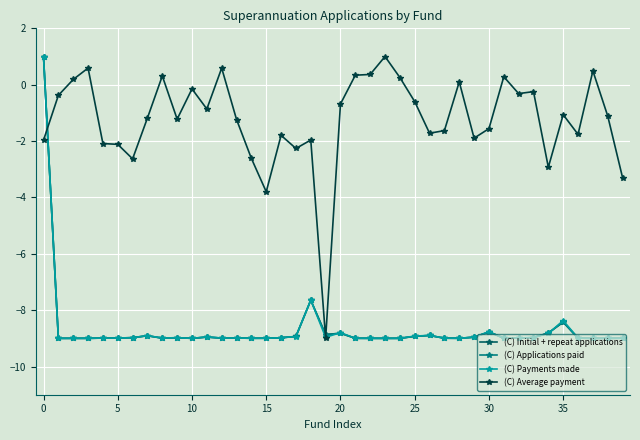

True or false: (C) Applications paid has more than 1 points higher than both neighbors.

True